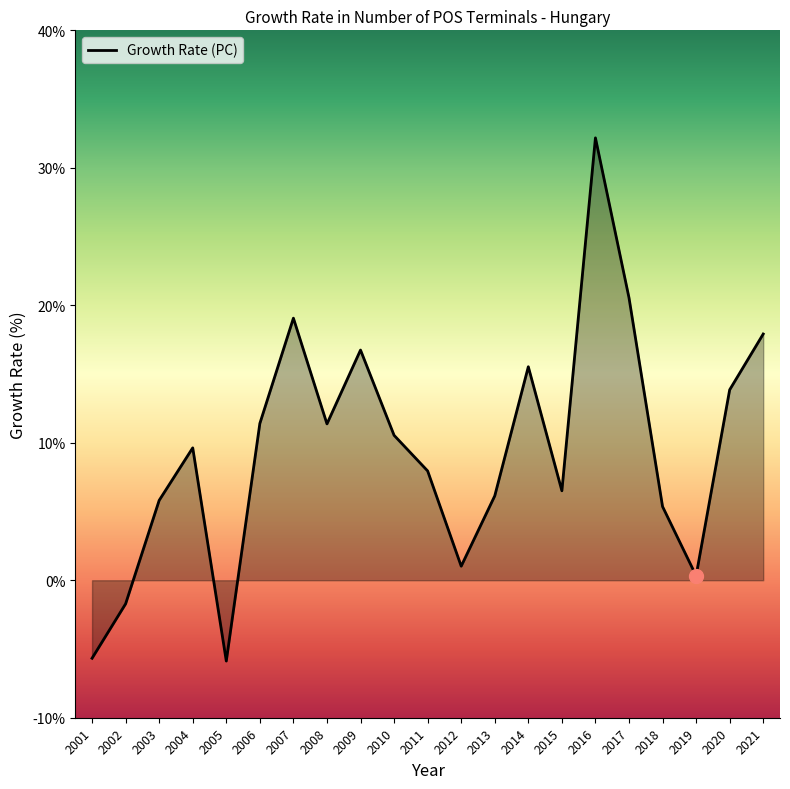

The chart shows a value of 19.1 at 2007. True or false?

True